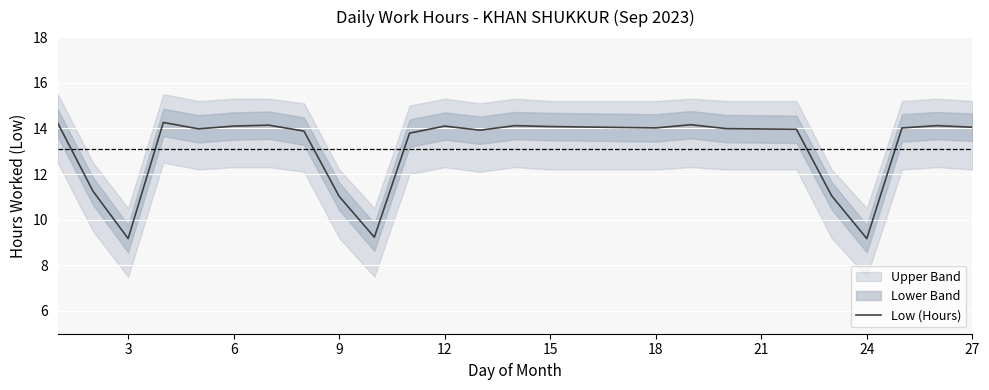

What is the difference between the second highest and minimum values?

5.1